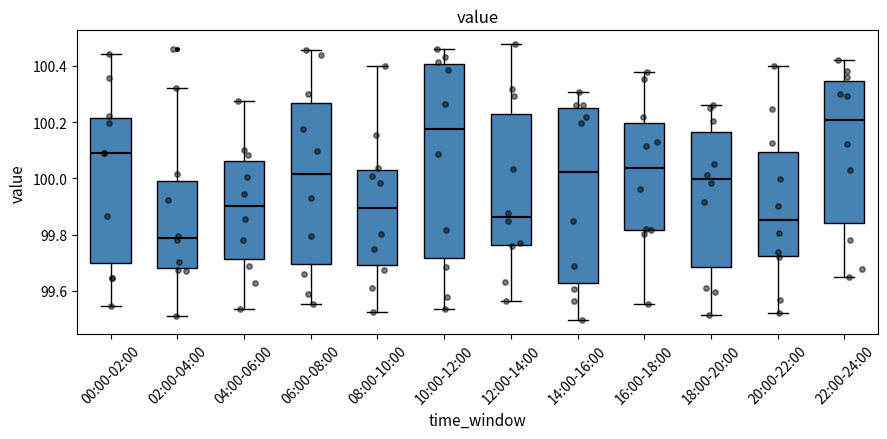

Which box has the lowest median line?

02:00-04:00